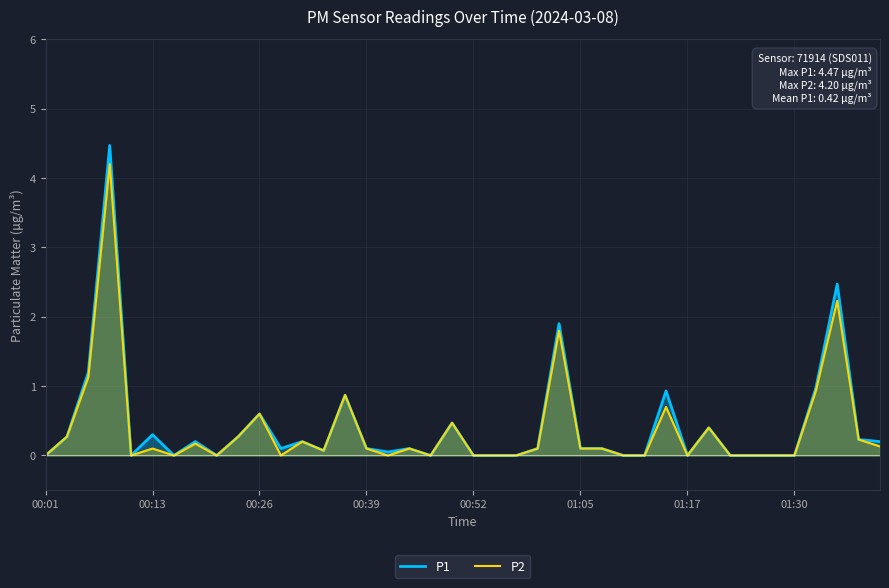

What is the maximum value shown in the chart?

4.5